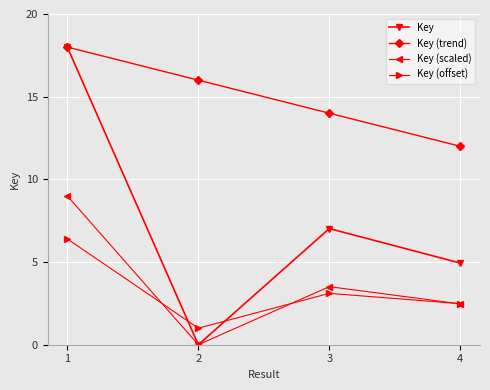

Reading right to left, extract all data points from this chart.

Key: 4.9	7.0	0.0	18.0
Key (trend): 12.0	14.0	16.0	18.0
Key (scaled): 2.5	3.5	0.0	9.0
Key (offset): 2.5	3.1	1.0	6.4